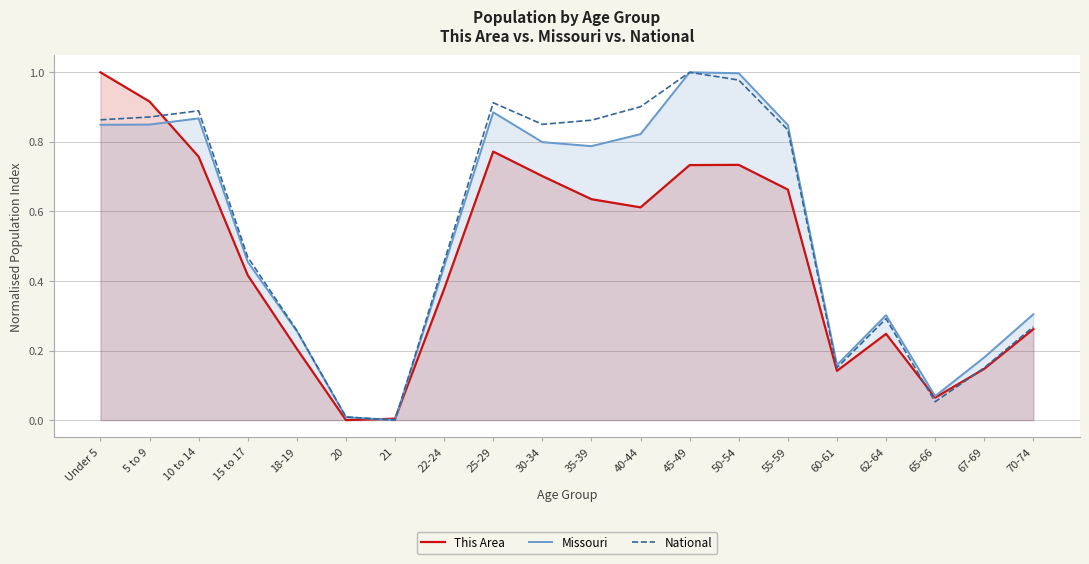

Does the chart have visible grid lines?

Yes